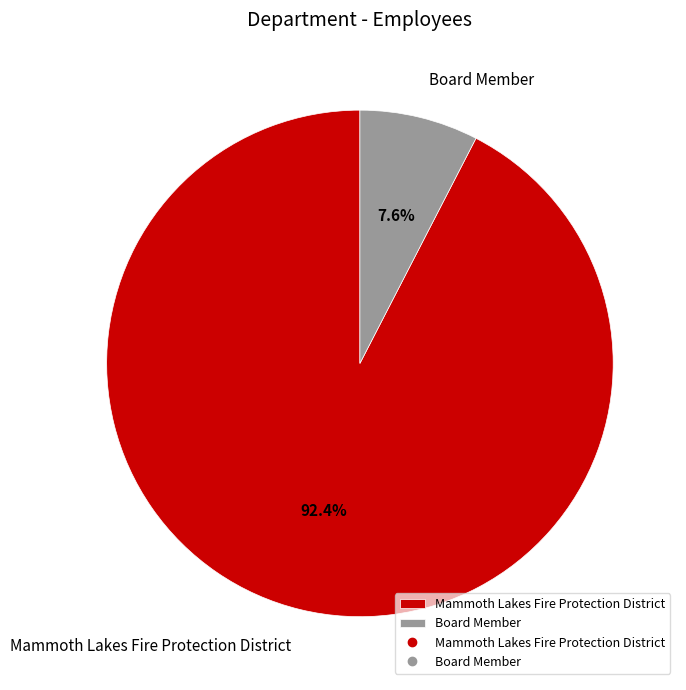

The Board Member slice represents 1% of the pie. True or false?

False